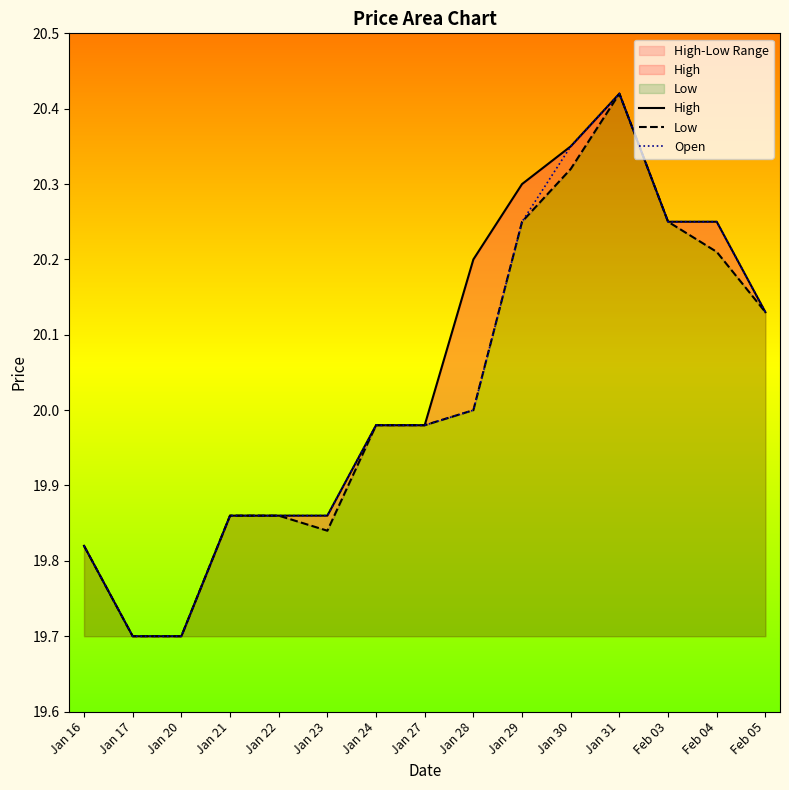

Read the Open value at Jan 28.

20.0